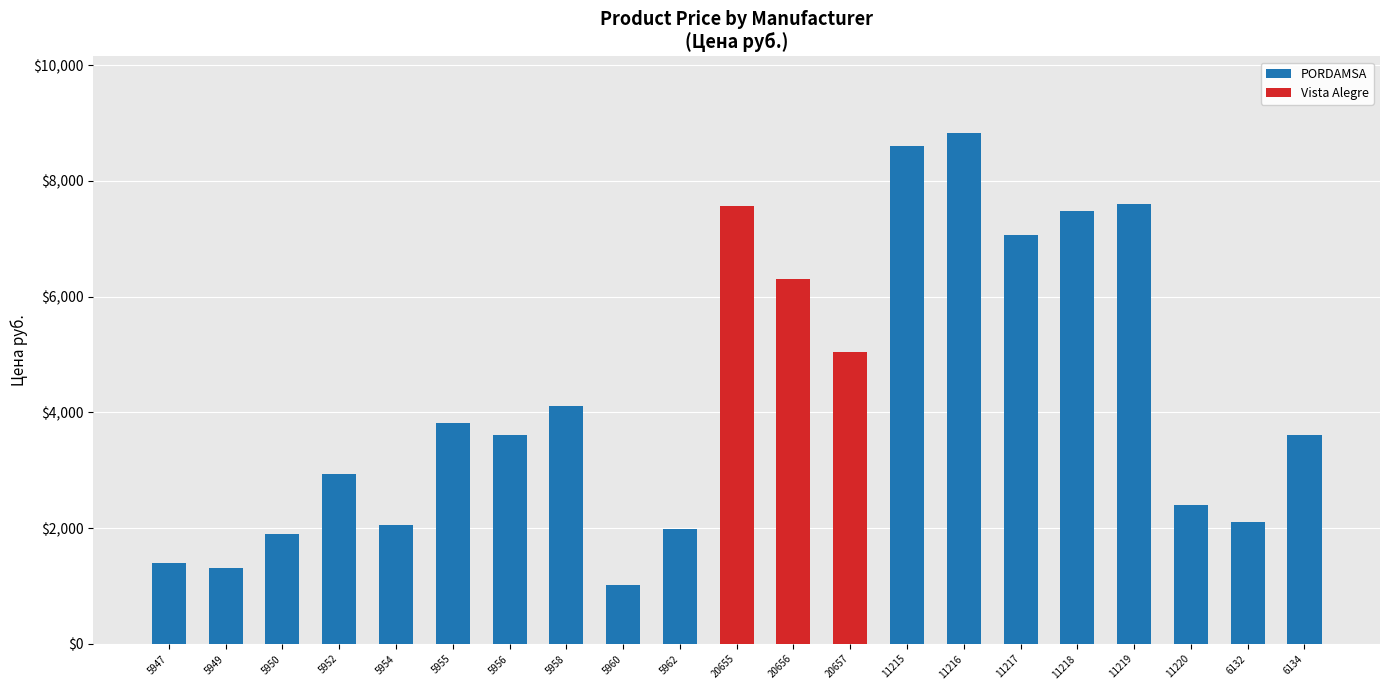

What is the total value across all series at 11216?

8826